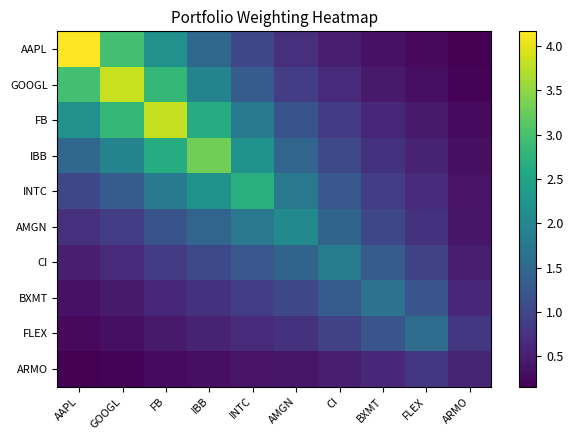

Reading left to right, what are all the values shown in this chart?

AAPL: AAPL=4.2	GOOGL=3.0	FB=2.2	IBB=1.5	INTC=1.0	AMGN=0.7	CI=0.5	BXMT=0.4	FLEX=0.3	ARMO=0.2
GOOGL: AAPL=3.0	GOOGL=3.8	FB=2.8	IBB=2.0	INTC=1.3	AMGN=0.9	CI=0.6	BXMT=0.5	FLEX=0.3	ARMO=0.2
FB: AAPL=2.2	GOOGL=2.8	FB=3.8	IBB=2.6	INTC=1.8	AMGN=1.2	CI=0.9	BXMT=0.6	FLEX=0.4	ARMO=0.3
IBB: AAPL=1.5	GOOGL=2.0	FB=2.6	IBB=3.3	INTC=2.2	AMGN=1.5	CI=1.0	BXMT=0.7	FLEX=0.5	ARMO=0.3
INTC: AAPL=1.0	GOOGL=1.3	FB=1.8	IBB=2.2	INTC=2.7	AMGN=1.8	CI=1.2	BXMT=0.9	FLEX=0.6	ARMO=0.4
AMGN: AAPL=0.7	GOOGL=0.9	FB=1.2	IBB=1.5	INTC=1.8	AMGN=2.1	CI=1.4	BXMT=1.0	FLEX=0.7	ARMO=0.4
CI: AAPL=0.5	GOOGL=0.6	FB=0.9	IBB=1.0	INTC=1.2	AMGN=1.4	CI=1.8	BXMT=1.3	FLEX=0.9	ARMO=0.5
BXMT: AAPL=0.4	GOOGL=0.5	FB=0.6	IBB=0.7	INTC=0.9	AMGN=1.0	CI=1.3	BXMT=1.7	FLEX=1.2	ARMO=0.6
FLEX: AAPL=0.3	GOOGL=0.3	FB=0.4	IBB=0.5	INTC=0.6	AMGN=0.7	CI=0.9	BXMT=1.2	FLEX=1.6	ARMO=0.8
ARMO: AAPL=0.2	GOOGL=0.2	FB=0.3	IBB=0.3	INTC=0.4	AMGN=0.4	CI=0.5	BXMT=0.6	FLEX=0.8	ARMO=0.6